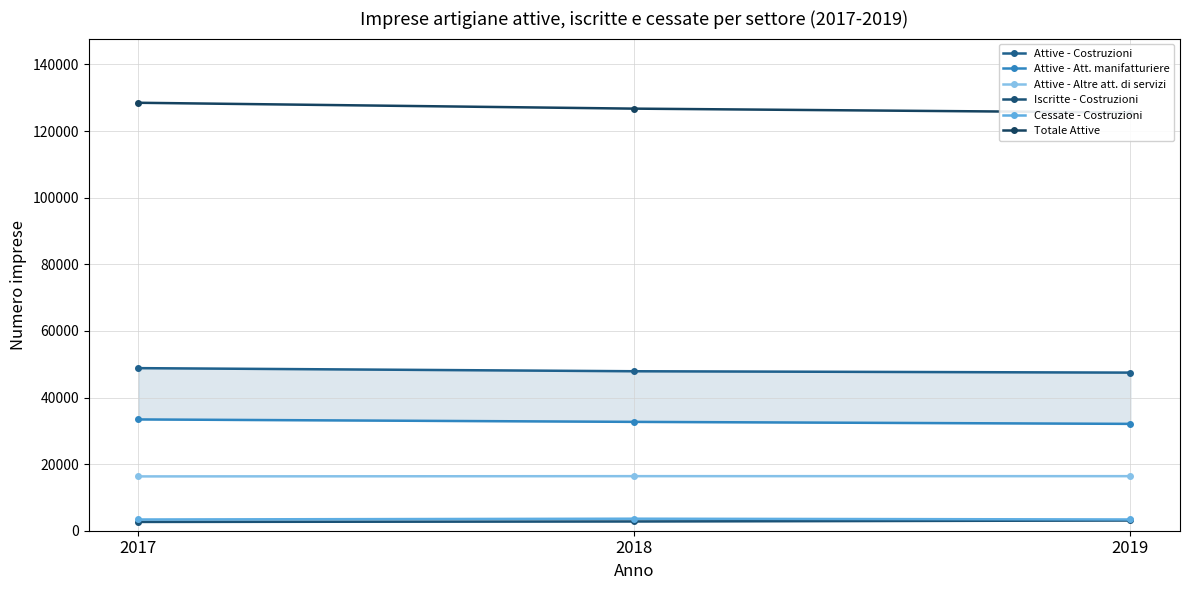

Rank the categories by Attive - Costruzioni value from highest to lowest.

2017, 2018, 2019